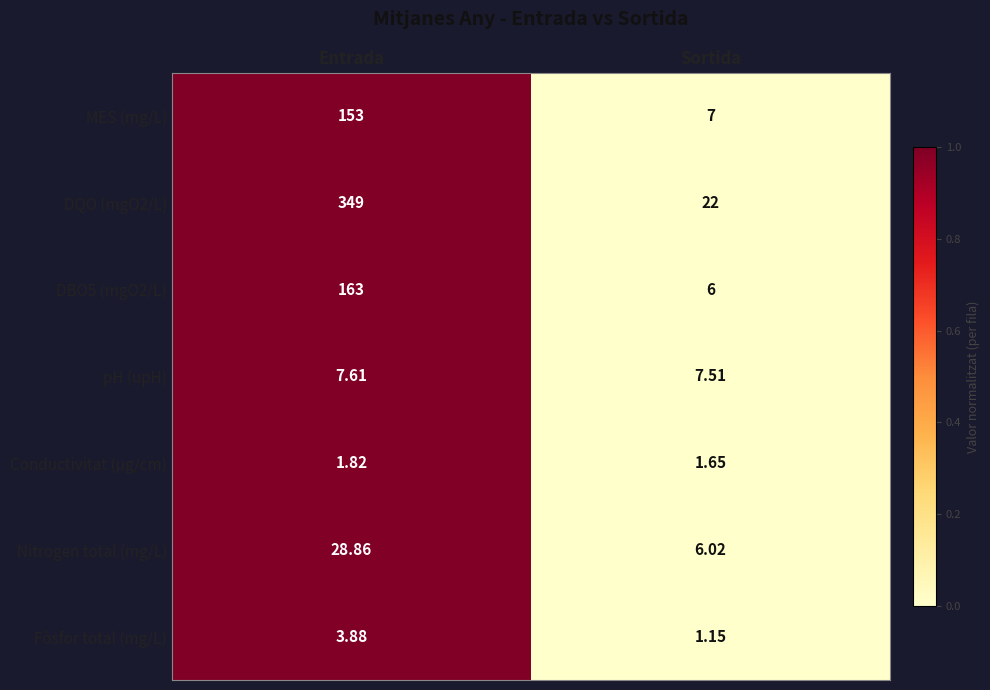

At Entrada, list the series in order from smallest to largest.

Conductivitat (µg/cm), Fòsfor total (mg/L), pH (upH), Nitrogen total (mg/L), MES (mg/L), DBO5 (mgO2/L), DQO (mgO2/L)